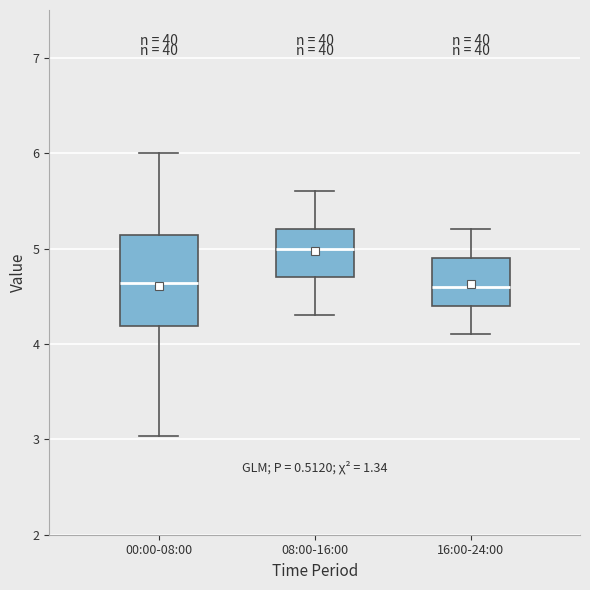

Reading left to right, read every box against the y-axis: the position of its median line, the range the box covers, and the ends of its whiskers. The values are not printed on the chart, so give them approximately, as read against the axis.

00:00-08:00: median 4.6, box 4.2 to 5.1, whiskers 3.0 to 6.0
08:00-16:00: median 5.0, box 4.7 to 5.2, whiskers 4.3 to 5.6
16:00-24:00: median 4.6, box 4.4 to 4.9, whiskers 4.1 to 5.2